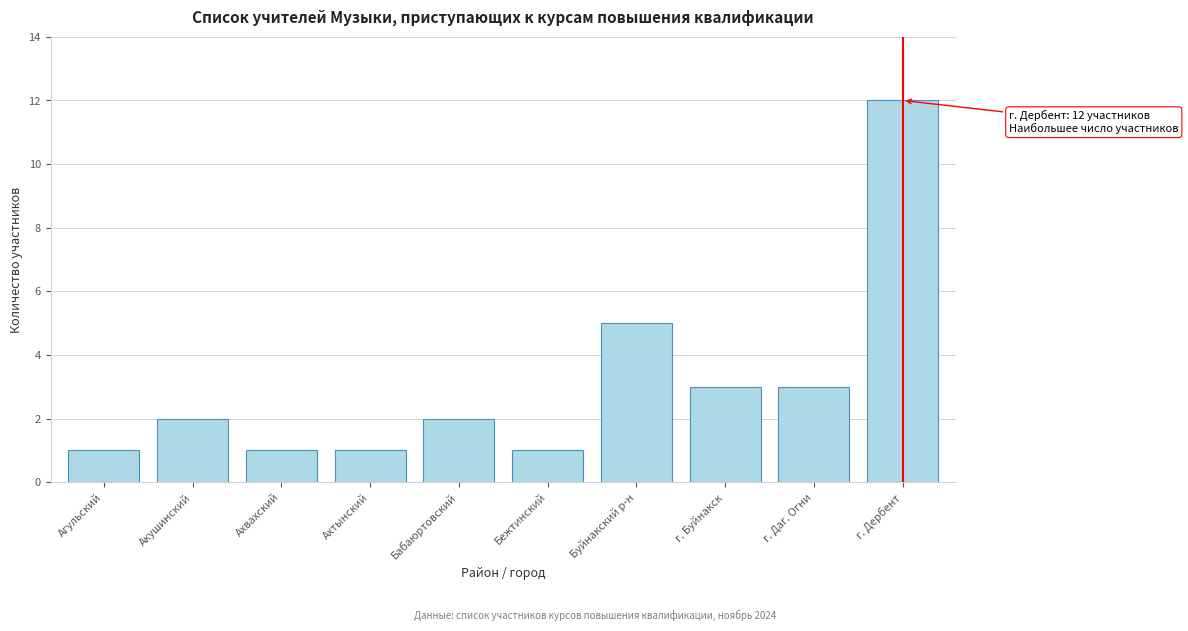

Reading left to right, extract all data points from this chart.

Агульский=1	Акушинский=2	Ахвахский=1	Ахтынский=1	Бабаюртовский=2	Бежтинский=1	Буйнакский р-н=5	г. Буйнакск=3	г. Даг. Огни=3	г. Дербент=12